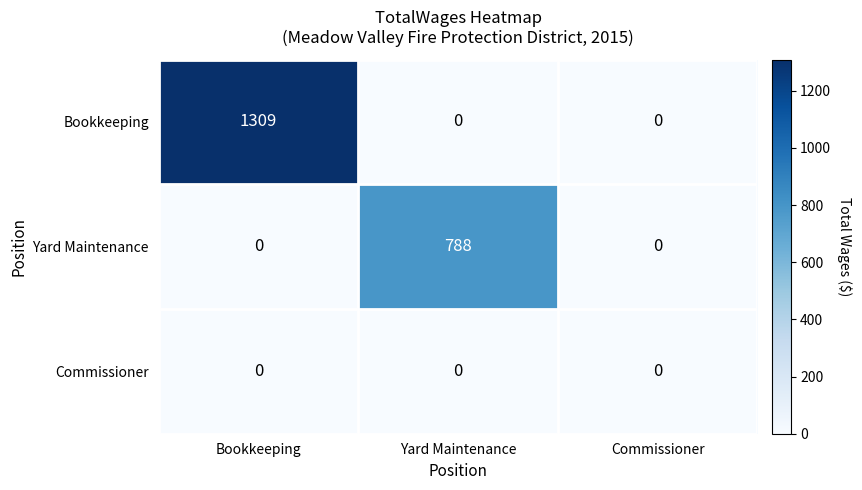

Rank the series by their maximum value, from lowest to highest.

Commissioner, Yard Maintenance, Bookkeeping